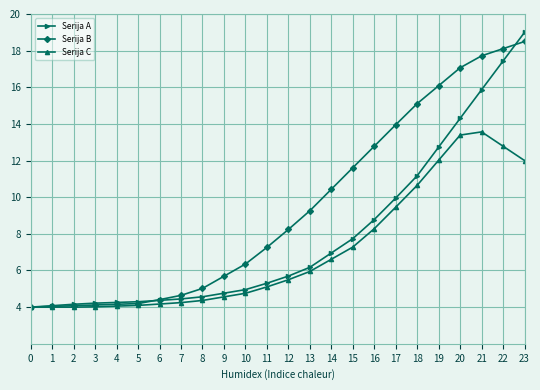

What is the difference between the highest and lowest values at 13?

3.3